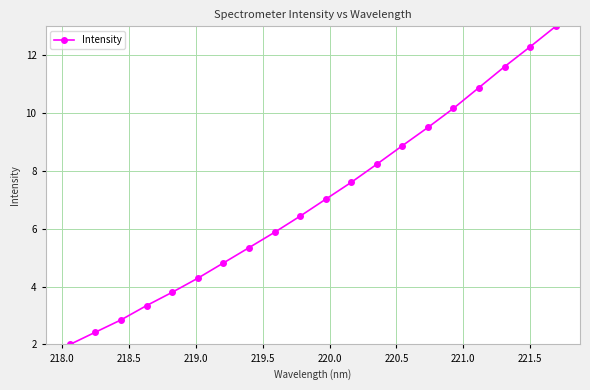

What is the sum of all values?

140.4